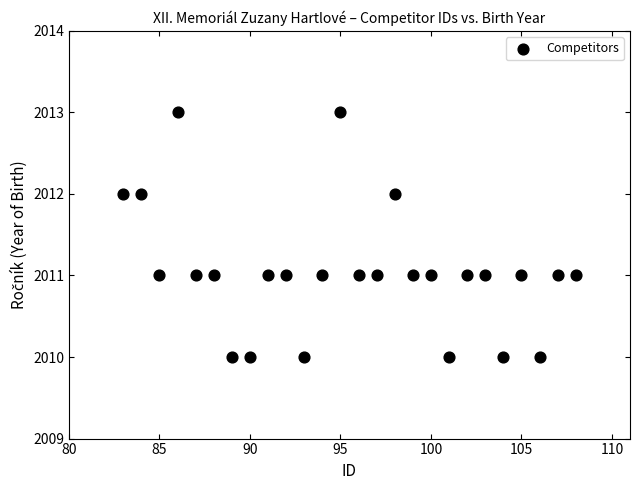

List the coordinates of all points as (Y, X) pairs, reading left to right.

(2012, 83)  (2012, 84)  (2011, 85)  (2013, 86)  (2011, 87)  (2011, 88)  (2010, 89)  (2010, 90)  (2011, 91)  (2011, 92)  (2010, 93)  (2011, 94)  (2013, 95)  (2011, 96)  (2011, 97)  (2012, 98)  (2011, 99)  (2011, 100)  (2010, 101)  (2011, 102)  (2011, 103)  (2010, 104)  (2011, 105)  (2010, 106)  (2011, 107)  (2011, 108)